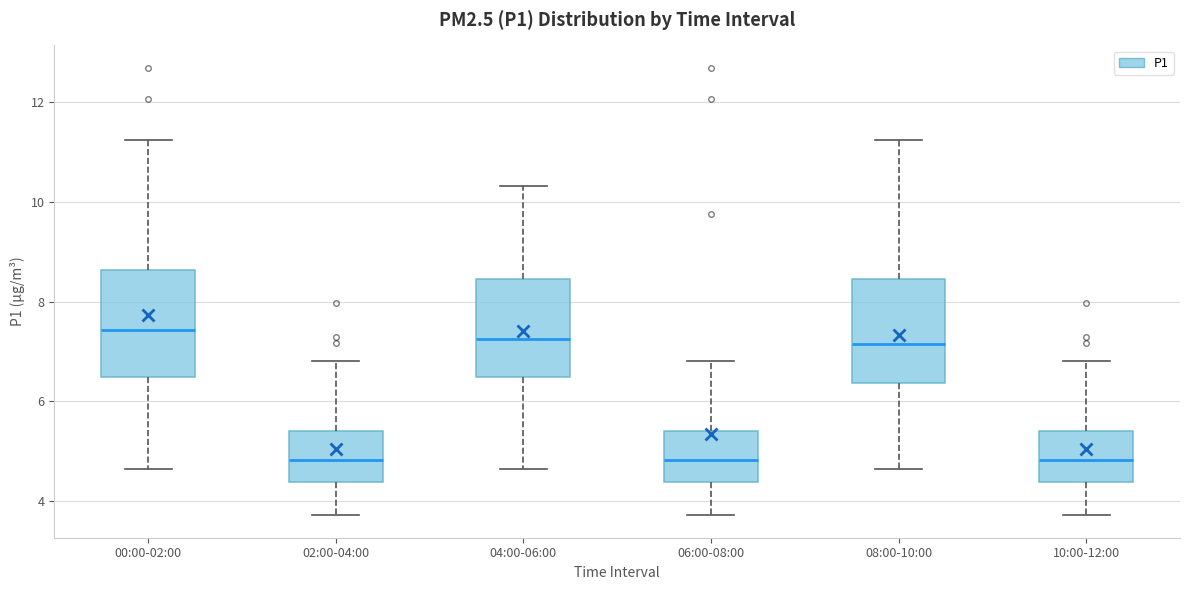

Where is the lower edge of the box for 06:00-08:00 on the y-axis? The values are not printed on the chart, so give them approximately, as read against the axis.

4.4